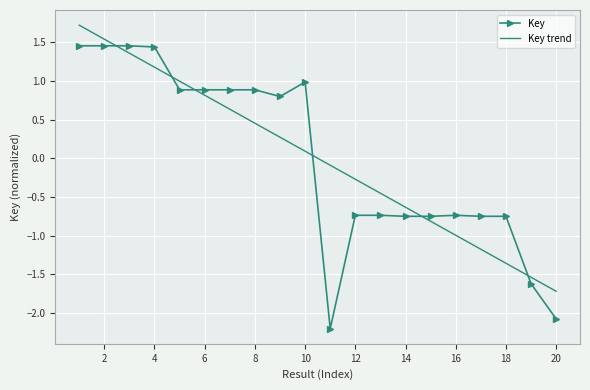

What is the difference between the second highest and second lowest values in the Key trend series?

3.1